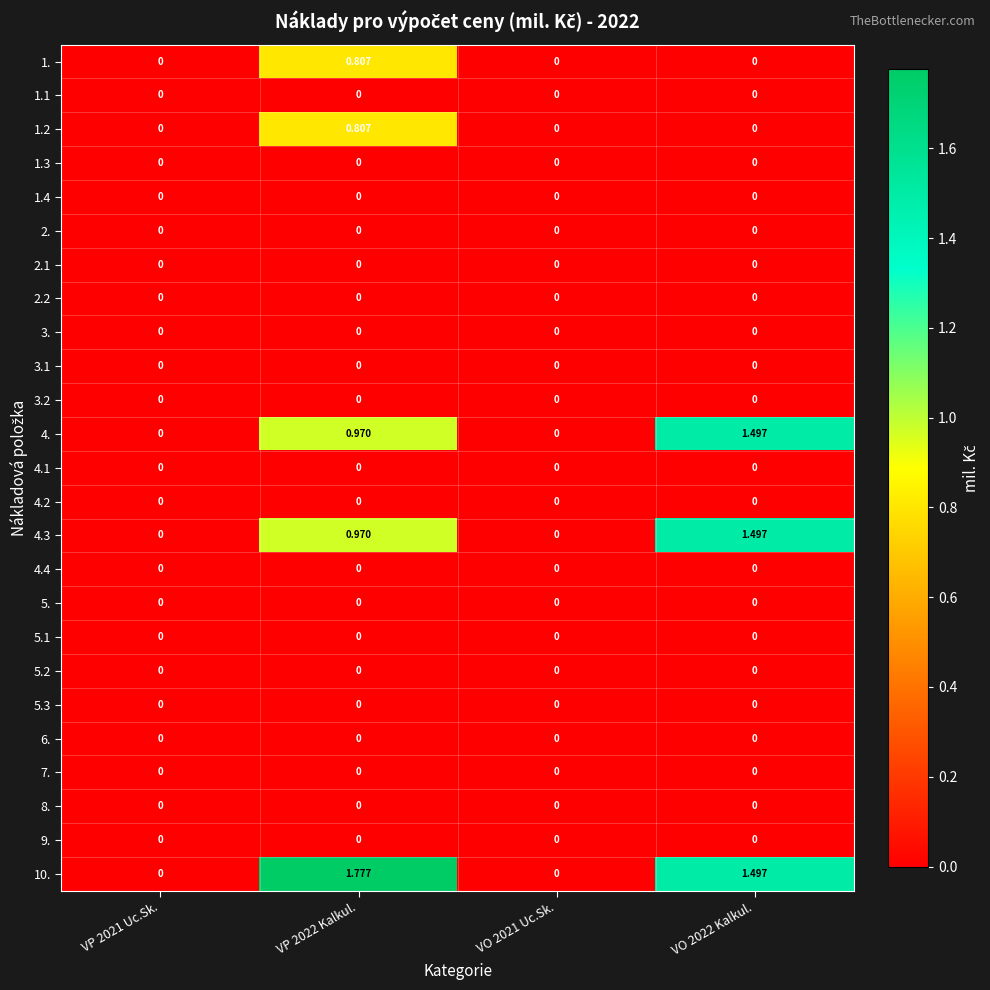

Reading left to right, list all the values displayed in this chart.

1.: VP 2021 Uc.Sk.=0.0	VP 2022 Kalkul.=0.8	VO 2021 Uc.Sk.=0.0	VO 2022 Kalkul.=0.0
1.1: VP 2021 Uc.Sk.=0.0	VP 2022 Kalkul.=0.0	VO 2021 Uc.Sk.=0.0	VO 2022 Kalkul.=0.0
1.2: VP 2021 Uc.Sk.=0.0	VP 2022 Kalkul.=0.8	VO 2021 Uc.Sk.=0.0	VO 2022 Kalkul.=0.0
1.3: VP 2021 Uc.Sk.=0.0	VP 2022 Kalkul.=0.0	VO 2021 Uc.Sk.=0.0	VO 2022 Kalkul.=0.0
1.4: VP 2021 Uc.Sk.=0.0	VP 2022 Kalkul.=0.0	VO 2021 Uc.Sk.=0.0	VO 2022 Kalkul.=0.0
2.: VP 2021 Uc.Sk.=0.0	VP 2022 Kalkul.=0.0	VO 2021 Uc.Sk.=0.0	VO 2022 Kalkul.=0.0
2.1: VP 2021 Uc.Sk.=0.0	VP 2022 Kalkul.=0.0	VO 2021 Uc.Sk.=0.0	VO 2022 Kalkul.=0.0
2.2: VP 2021 Uc.Sk.=0.0	VP 2022 Kalkul.=0.0	VO 2021 Uc.Sk.=0.0	VO 2022 Kalkul.=0.0
3.: VP 2021 Uc.Sk.=0.0	VP 2022 Kalkul.=0.0	VO 2021 Uc.Sk.=0.0	VO 2022 Kalkul.=0.0
3.1: VP 2021 Uc.Sk.=0.0	VP 2022 Kalkul.=0.0	VO 2021 Uc.Sk.=0.0	VO 2022 Kalkul.=0.0
3.2: VP 2021 Uc.Sk.=0.0	VP 2022 Kalkul.=0.0	VO 2021 Uc.Sk.=0.0	VO 2022 Kalkul.=0.0
4.: VP 2021 Uc.Sk.=0.0	VP 2022 Kalkul.=1.0	VO 2021 Uc.Sk.=0.0	VO 2022 Kalkul.=1.5
4.1: VP 2021 Uc.Sk.=0.0	VP 2022 Kalkul.=0.0	VO 2021 Uc.Sk.=0.0	VO 2022 Kalkul.=0.0
4.2: VP 2021 Uc.Sk.=0.0	VP 2022 Kalkul.=0.0	VO 2021 Uc.Sk.=0.0	VO 2022 Kalkul.=0.0
4.3: VP 2021 Uc.Sk.=0.0	VP 2022 Kalkul.=1.0	VO 2021 Uc.Sk.=0.0	VO 2022 Kalkul.=1.5
4.4: VP 2021 Uc.Sk.=0.0	VP 2022 Kalkul.=0.0	VO 2021 Uc.Sk.=0.0	VO 2022 Kalkul.=0.0
5.: VP 2021 Uc.Sk.=0.0	VP 2022 Kalkul.=0.0	VO 2021 Uc.Sk.=0.0	VO 2022 Kalkul.=0.0
5.1: VP 2021 Uc.Sk.=0.0	VP 2022 Kalkul.=0.0	VO 2021 Uc.Sk.=0.0	VO 2022 Kalkul.=0.0
5.2: VP 2021 Uc.Sk.=0.0	VP 2022 Kalkul.=0.0	VO 2021 Uc.Sk.=0.0	VO 2022 Kalkul.=0.0
5.3: VP 2021 Uc.Sk.=0.0	VP 2022 Kalkul.=0.0	VO 2021 Uc.Sk.=0.0	VO 2022 Kalkul.=0.0
6.: VP 2021 Uc.Sk.=0.0	VP 2022 Kalkul.=0.0	VO 2021 Uc.Sk.=0.0	VO 2022 Kalkul.=0.0
7.: VP 2021 Uc.Sk.=0.0	VP 2022 Kalkul.=0.0	VO 2021 Uc.Sk.=0.0	VO 2022 Kalkul.=0.0
8.: VP 2021 Uc.Sk.=0.0	VP 2022 Kalkul.=0.0	VO 2021 Uc.Sk.=0.0	VO 2022 Kalkul.=0.0
9.: VP 2021 Uc.Sk.=0.0	VP 2022 Kalkul.=0.0	VO 2021 Uc.Sk.=0.0	VO 2022 Kalkul.=0.0
10.: VP 2021 Uc.Sk.=0.0	VP 2022 Kalkul.=1.8	VO 2021 Uc.Sk.=0.0	VO 2022 Kalkul.=1.5